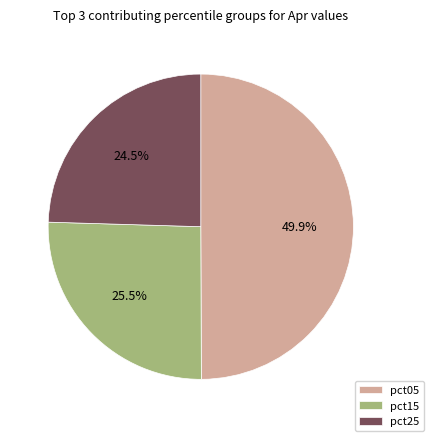

What is the largest slice in the pie chart?

pct05